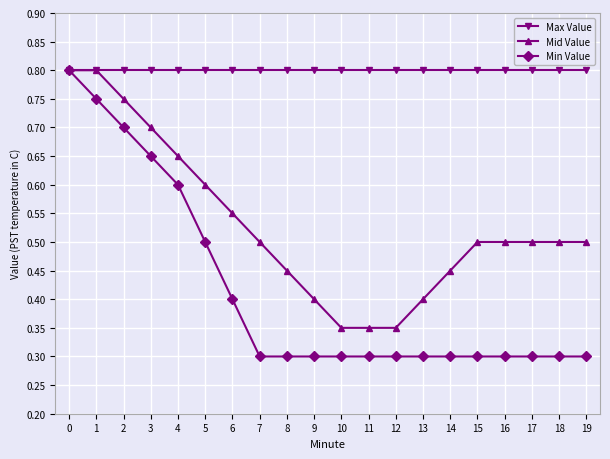

List the series in order of their overall mean, highest first.

Max Value, Mid Value, Min Value